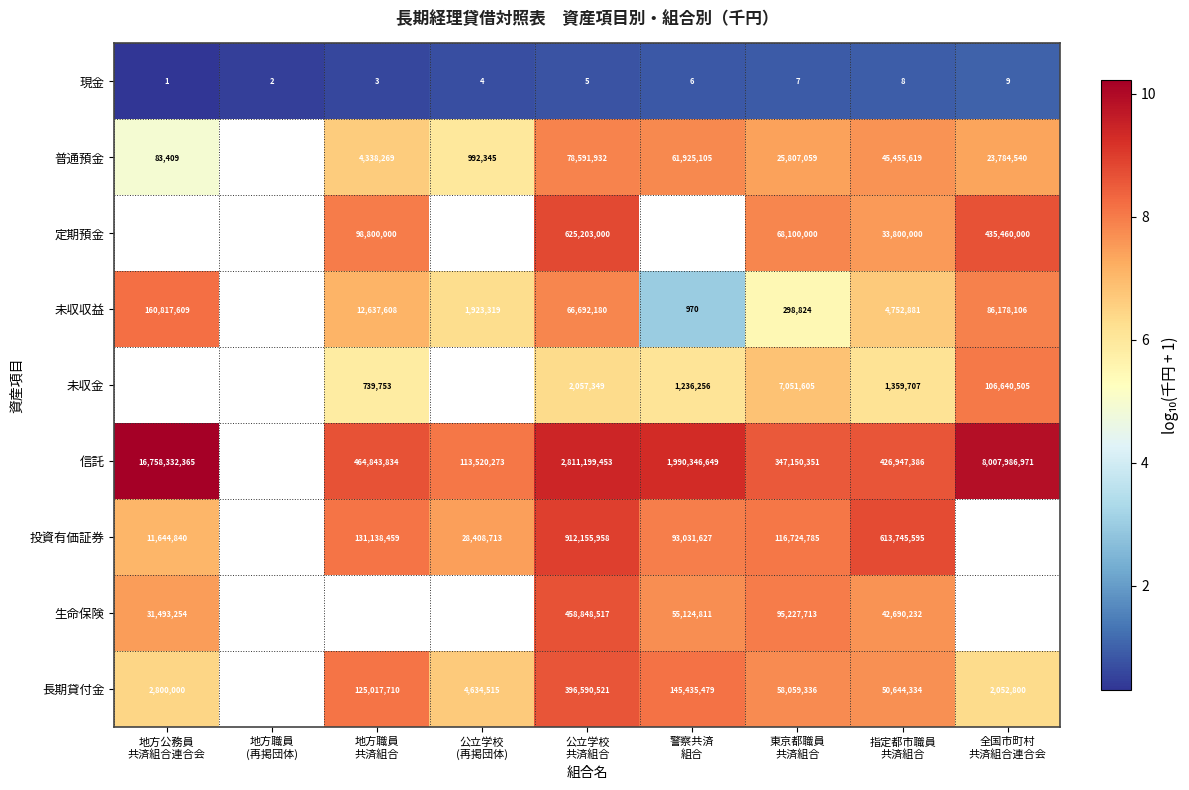

Is it true that 未収金 equals 6.1 at 警察共済 組合?

True